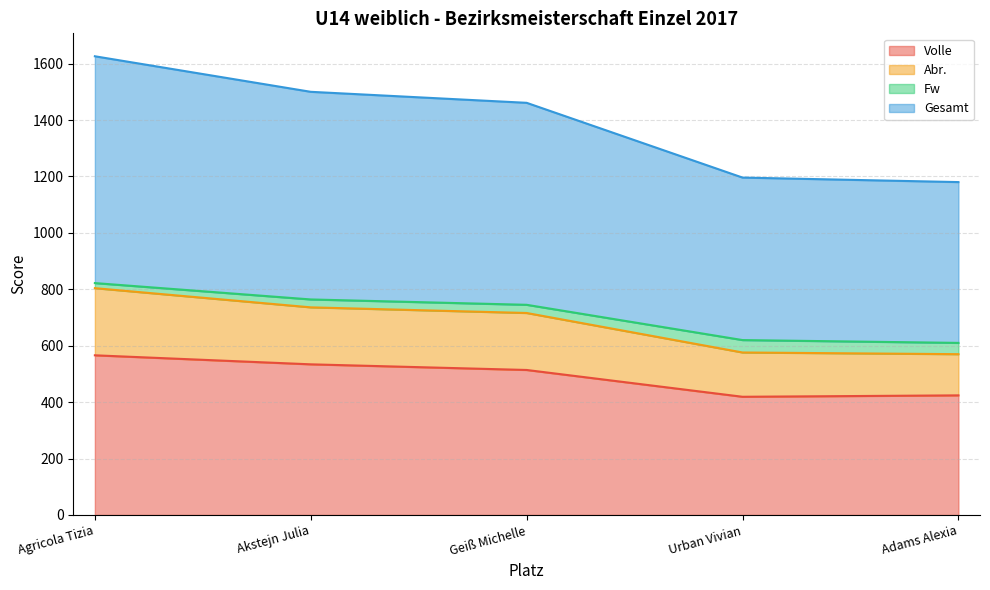

What is the spread (max minus min) of values at Urban Vivian?

777